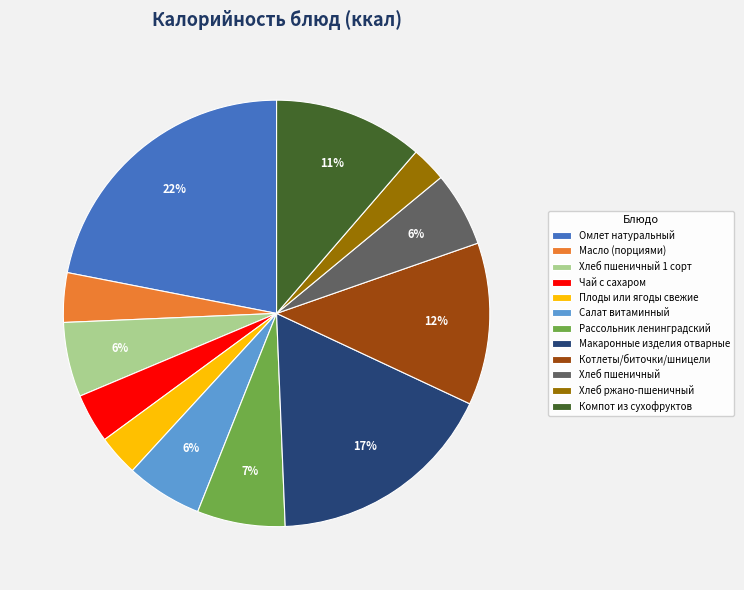

How many slices are in this pie chart?

12